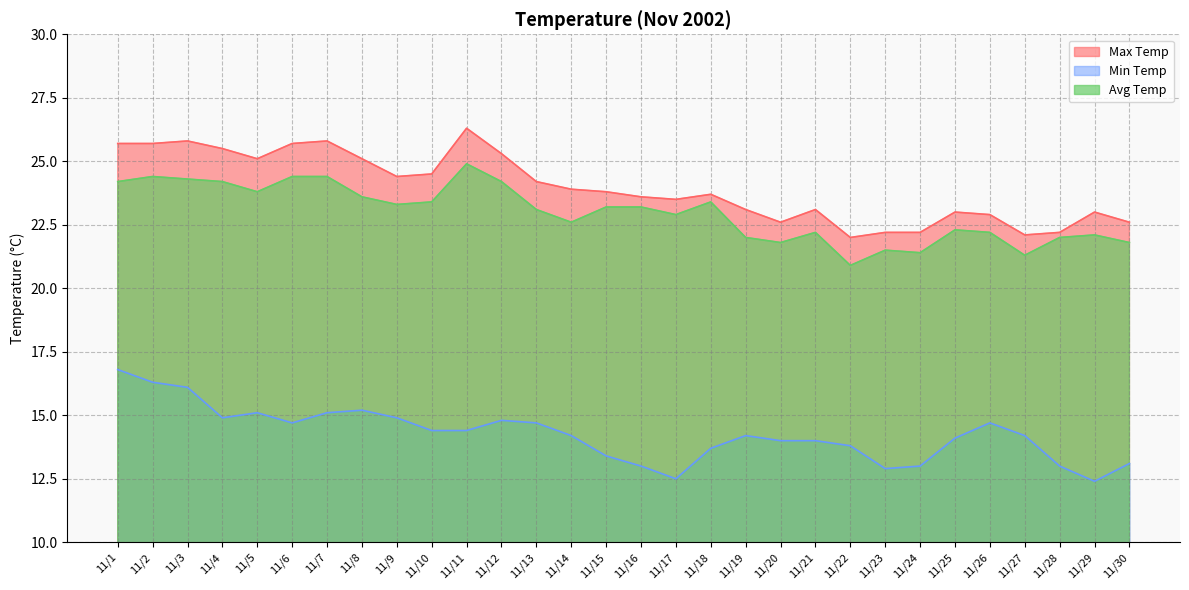

Reading left to right, list all the values displayed in this chart.

Max Temp: 11/1=25.7	11/2=25.7	11/3=25.8	11/4=25.5	11/5=25.1	11/6=25.7	11/7=25.8	11/8=25.1	11/9=24.4	11/10=24.5	11/11=26.3	11/12=25.3	11/13=24.2	11/14=23.9	11/15=23.8	11/16=23.6	11/17=23.5	11/18=23.7	11/19=23.1	11/20=22.6	11/21=23.1	11/22=22.0	11/23=22.2	11/24=22.2	11/25=23.0	11/26=22.9	11/27=22.1	11/28=22.2	11/29=23.0	11/30=22.6
Min Temp: 11/1=16.8	11/2=16.3	11/3=16.1	11/4=14.9	11/5=15.1	11/6=14.7	11/7=15.1	11/8=15.2	11/9=14.9	11/10=14.4	11/11=14.4	11/12=14.8	11/13=14.7	11/14=14.2	11/15=13.4	11/16=13.0	11/17=12.5	11/18=13.7	11/19=14.2	11/20=14.0	11/21=14.0	11/22=13.8	11/23=12.9	11/24=13.0	11/25=14.1	11/26=14.7	11/27=14.2	11/28=13.0	11/29=12.4	11/30=13.1
Avg Temp: 11/1=24.2	11/2=24.4	11/3=24.3	11/4=24.2	11/5=23.8	11/6=24.4	11/7=24.4	11/8=23.6	11/9=23.3	11/10=23.4	11/11=24.9	11/12=24.2	11/13=23.1	11/14=22.6	11/15=23.2	11/16=23.2	11/17=22.9	11/18=23.4	11/19=22.0	11/20=21.8	11/21=22.2	11/22=20.9	11/23=21.5	11/24=21.4	11/25=22.3	11/26=22.2	11/27=21.3	11/28=22.0	11/29=22.1	11/30=21.8